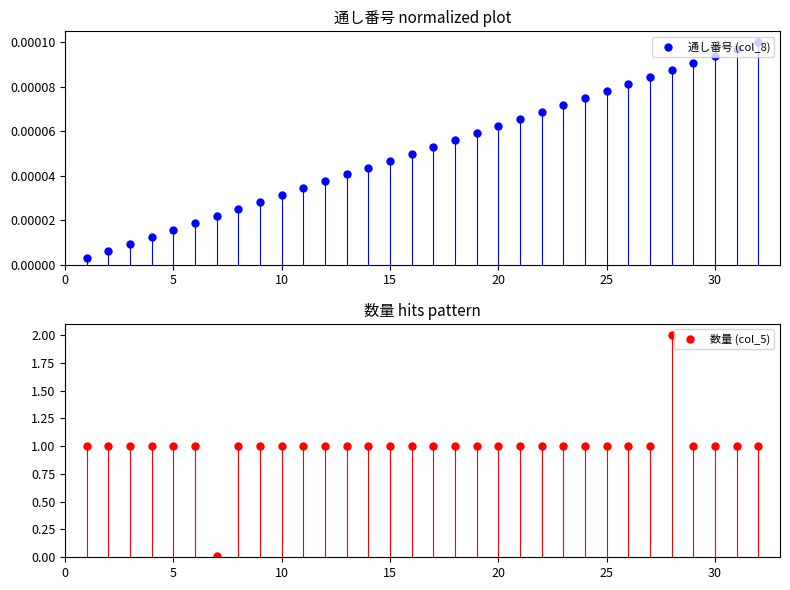

True or false: 通し番号 (col_8) has more than 1 points higher than both neighbors.

False